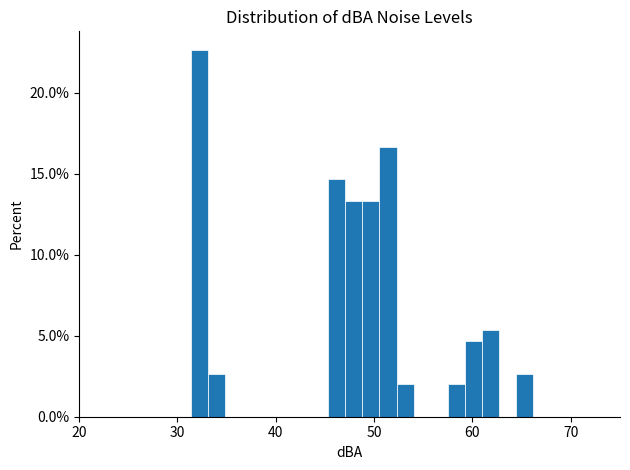

Around what value on the x-axis is the tallest bar? Give the approximate position of its centre, as read against the axis.

32